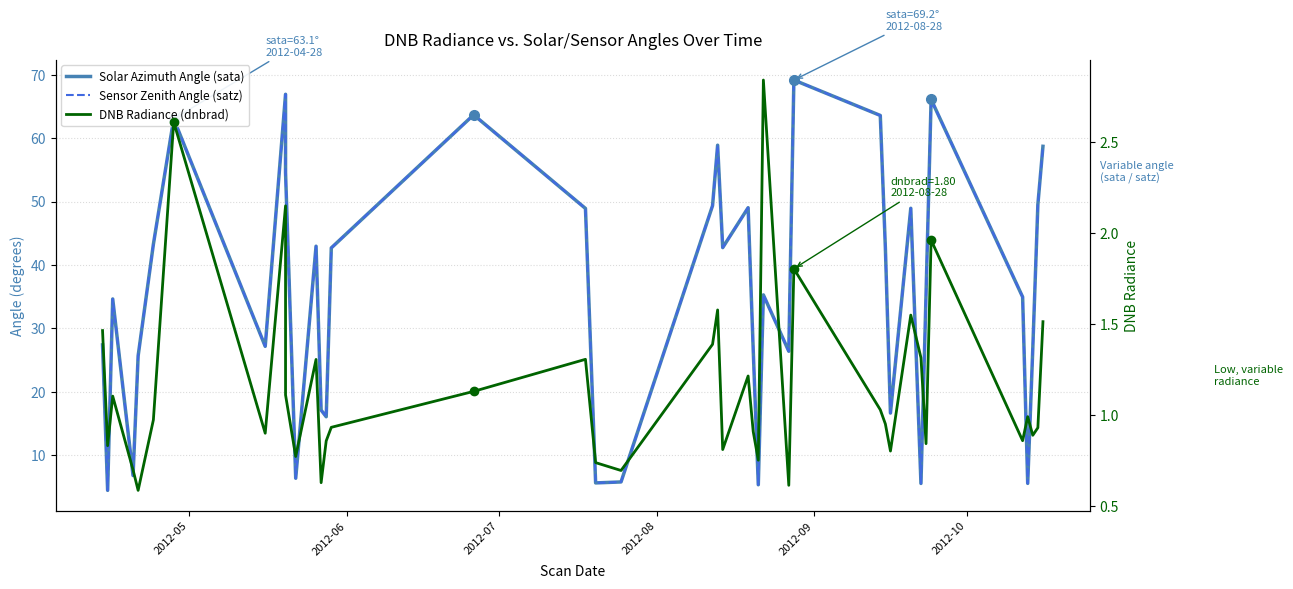

Rank the series by their maximum value, from lowest to highest.

DNB Radiance (dnbrad), Solar Azimuth Angle (sata), Sensor Zenith Angle (satz)